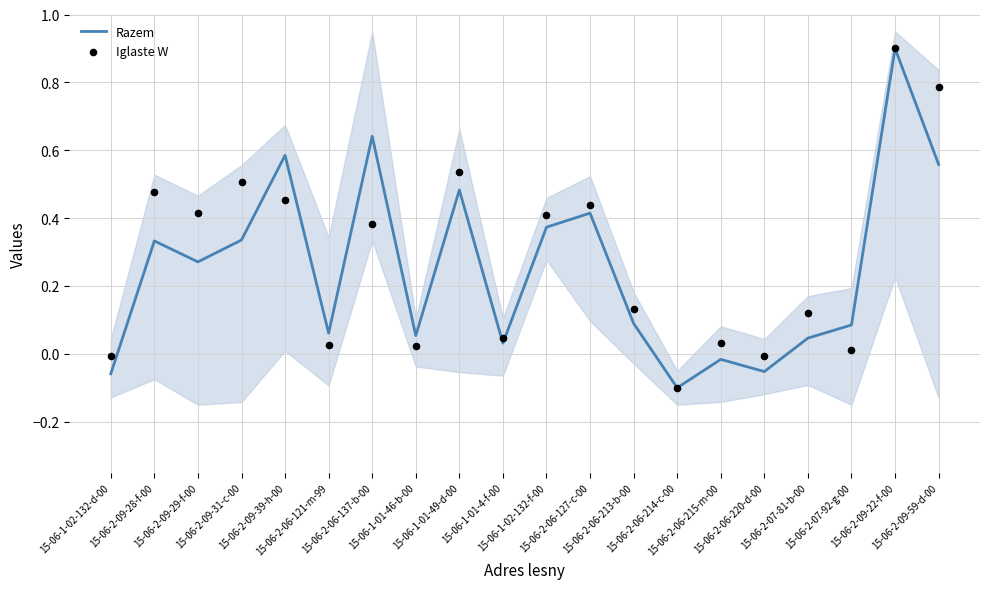

At which category is the sum across all series the highest?

15-06-2-09-22-f-00